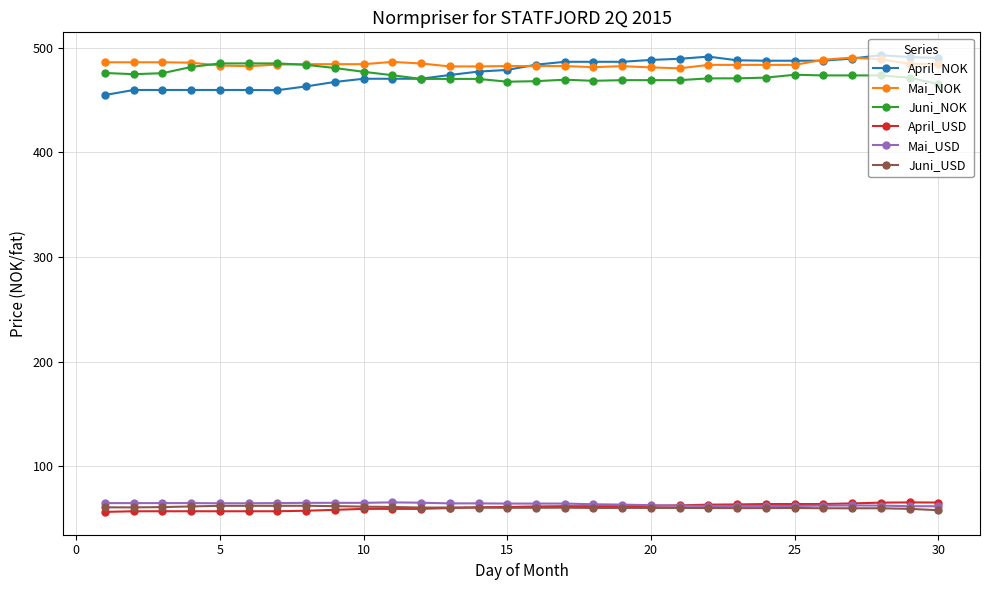

Which series has the largest range (max minus min)?

April_NOK